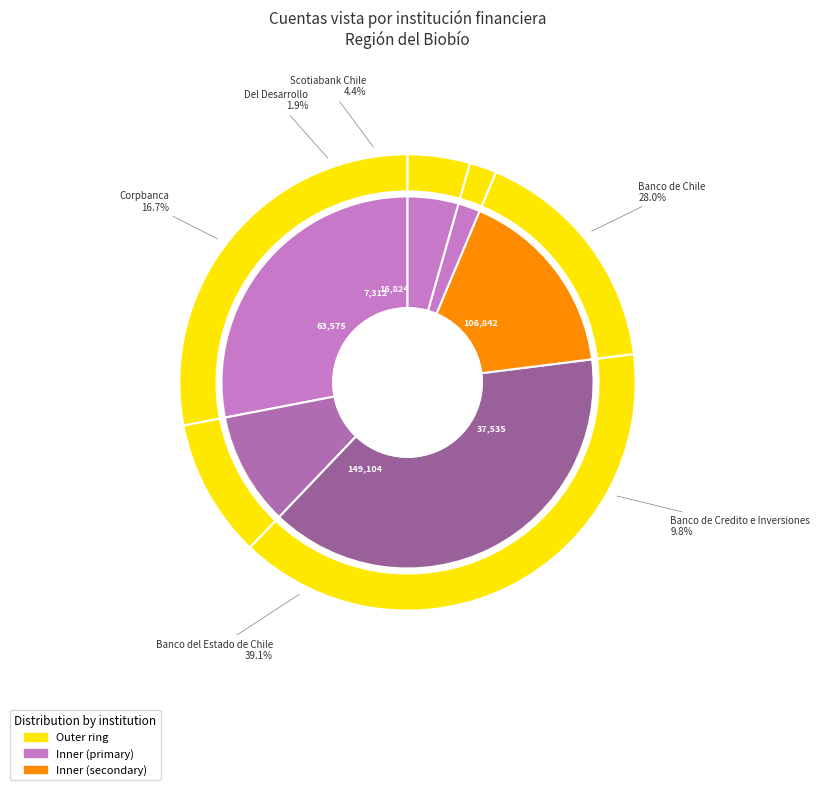

To the nearest percent, what is the difference between the Scotiabank Chile and Banco del Estado de Chile slice percentages?

35%